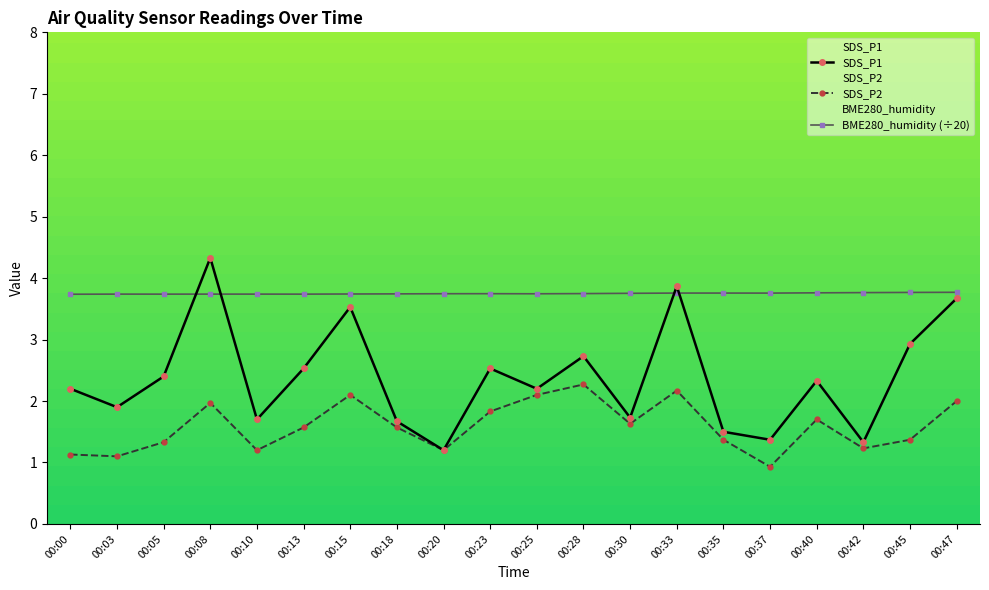

What is the sum of all BME280_humidity values?

75.0